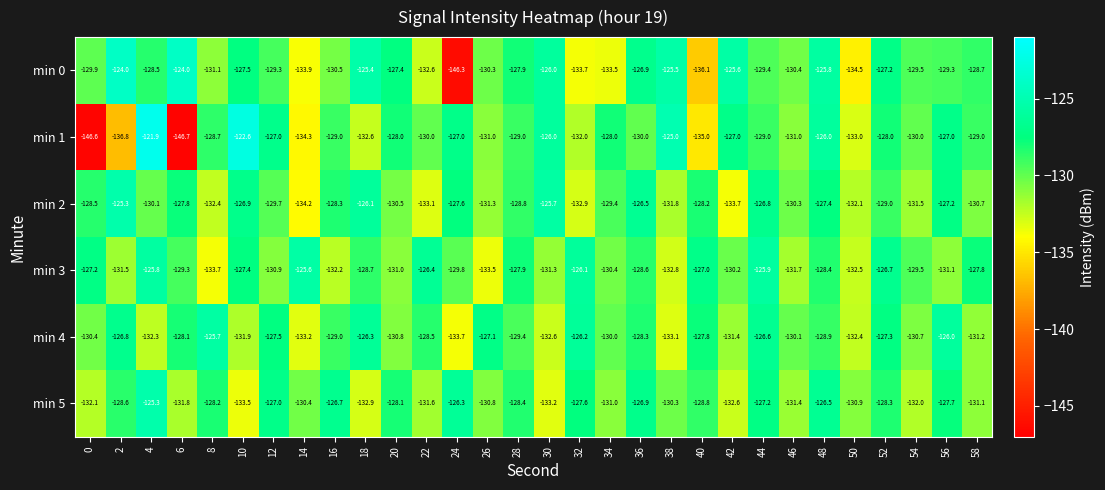

What is the difference between the second highest and minimum values in the min 4 series?

7.7